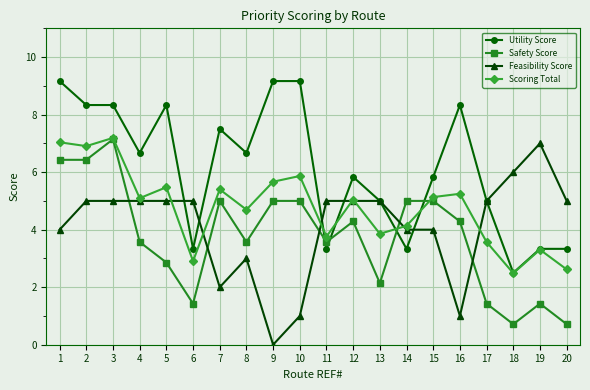

Reading right to left, list all the values displayed in this chart.

Utility Score: 20=3.3	19=3.3	18=2.5	17=5.0	16=8.3	15=5.8	14=3.3	13=5.0	12=5.8	11=3.3	10=9.2	9=9.2	8=6.7	7=7.5	6=3.3	5=8.3	4=6.7	3=8.3	2=8.3	1=9.2
Safety Score: 20=0.7	19=1.4	18=0.7	17=1.4	16=4.3	15=5.0	14=5.0	13=2.1	12=4.3	11=3.6	10=5.0	9=5.0	8=3.6	7=5.0	6=1.4	5=2.9	4=3.6	3=7.1	2=6.4	1=6.4
Feasibility Score: 20=5.0	19=7.0	18=6.0	17=5.0	16=1.0	15=4.0	14=4.0	13=5.0	12=5.0	11=5.0	10=1.0	9=0.0	8=3.0	7=2.0	6=5.0	5=5.0	4=5.0	3=5.0	2=5.0	1=4.0
Scoring Total: 20=2.6	19=3.3	18=2.5	17=3.6	16=5.2	15=5.1	14=4.1	13=3.9	12=5.0	11=3.8	10=5.9	9=5.7	8=4.7	7=5.4	6=2.9	5=5.5	4=5.1	3=7.2	2=6.9	1=7.0